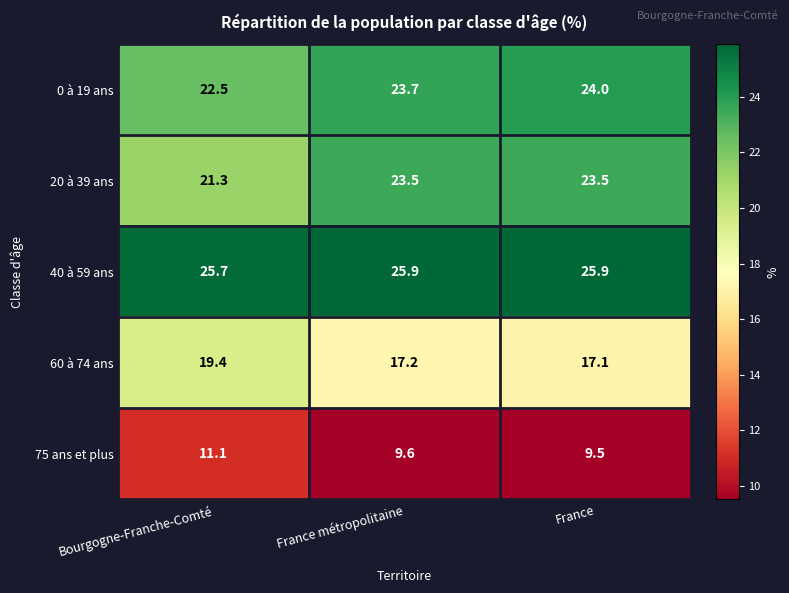

The value of 40 à 59 ans at Bourgogne-Franche-Comté is 38.1. True or false?

False